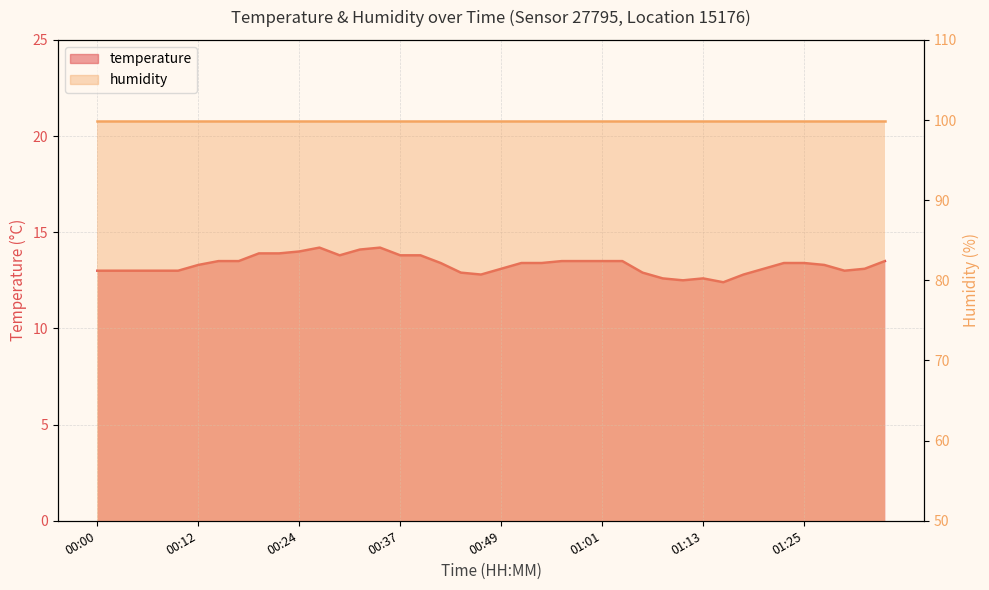

Reading right to left, what are all the values shown in this chart?

13.5	13.1	13.0	13.3	13.4	13.4	13.1	12.8	12.4	12.6	12.5	12.6	12.9	13.5	13.5	13.5	13.5	13.4	13.4	13.1	12.8	12.9	13.4	13.8	13.8	14.2	14.1	13.8	14.2	14.0	13.9	13.9	13.5	13.5	13.3	13.0	13.0	13.0	13.0	13.0